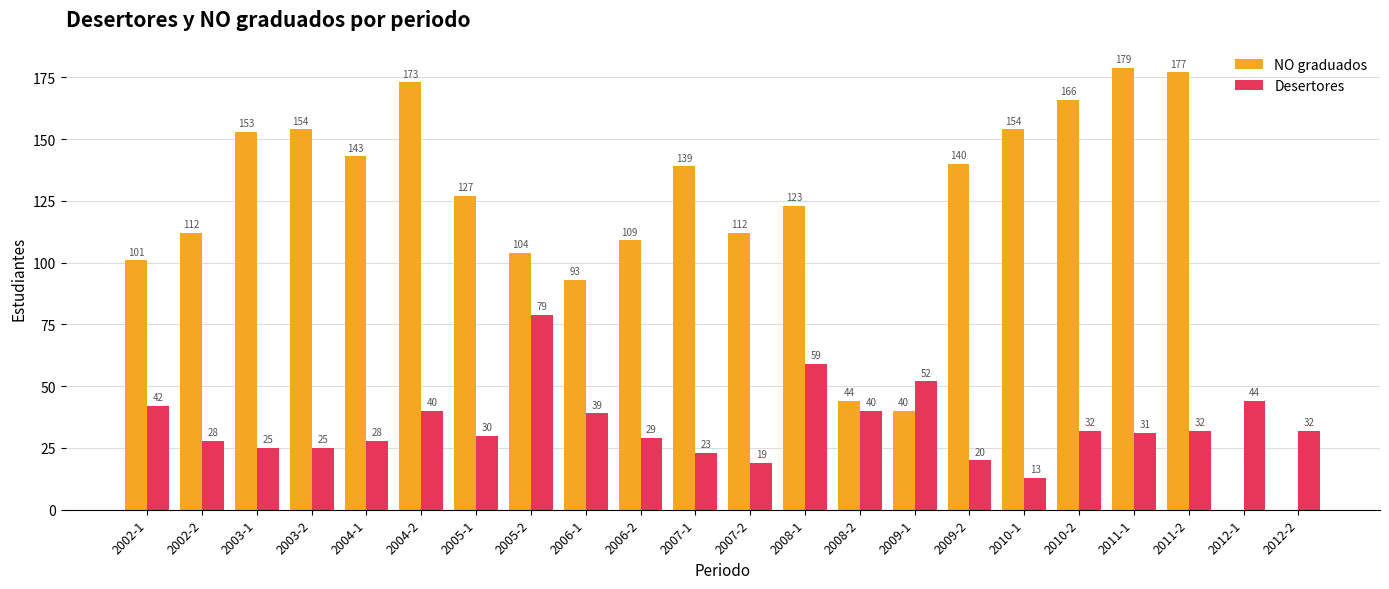

What is the sum of all NO graduados values?

2543